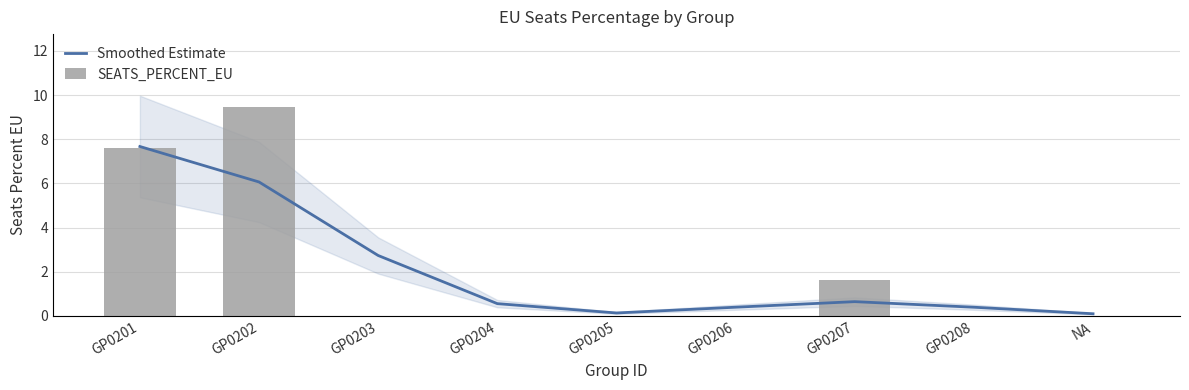

The SEATS_PERCENT_EU series shows 6.3 at GP0204. True or false?

False